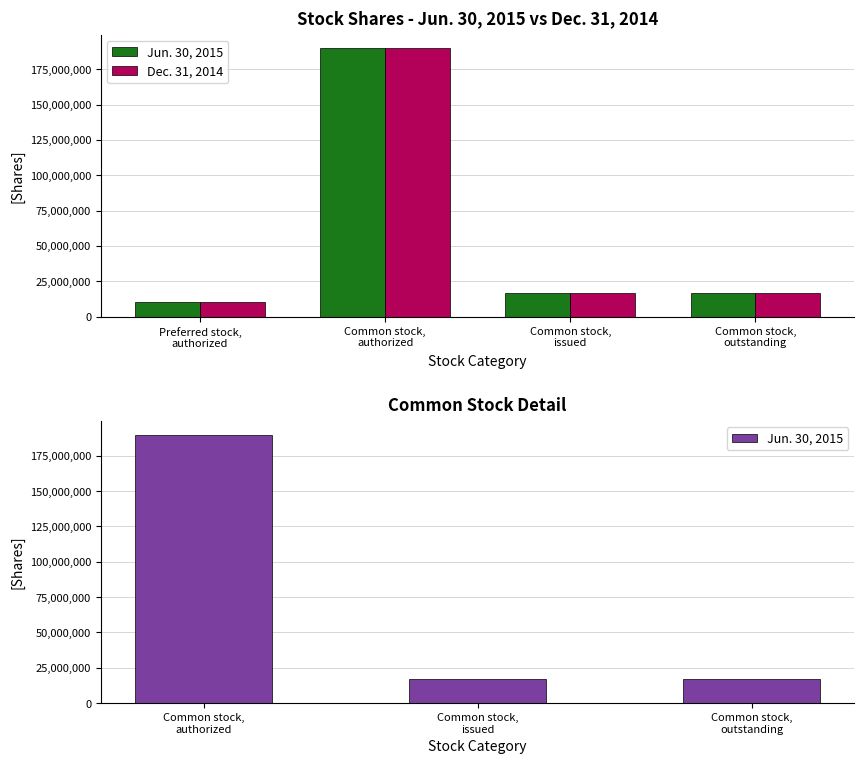

What is the sum of all Dec. 31, 2014 values?

233814792